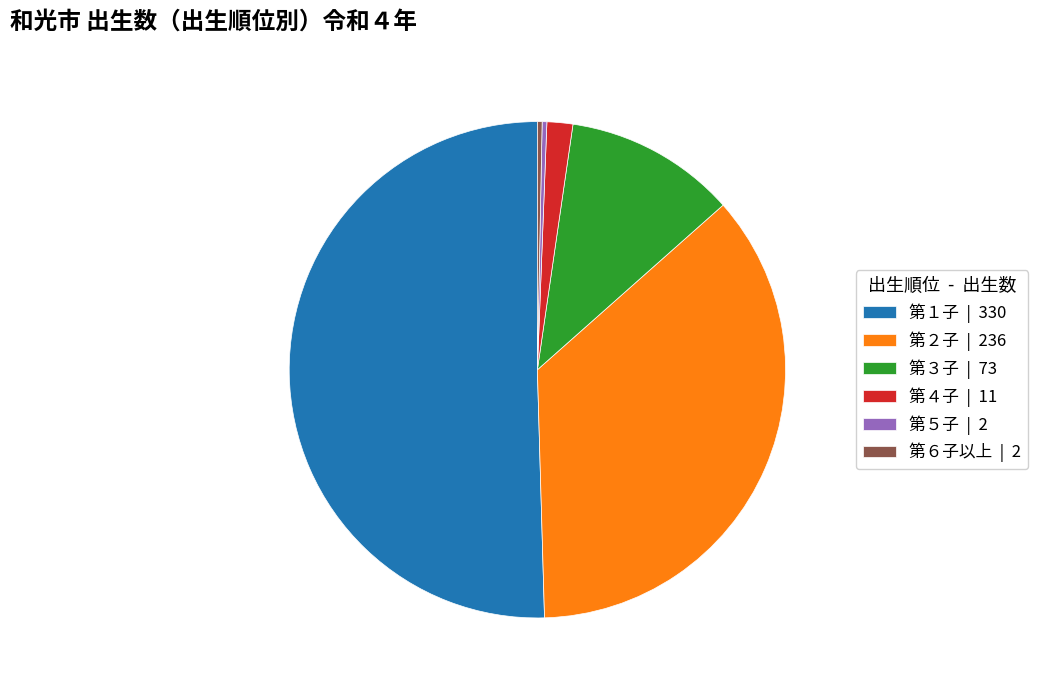

True or false: 第３子 accounts for 22% of the total.

False